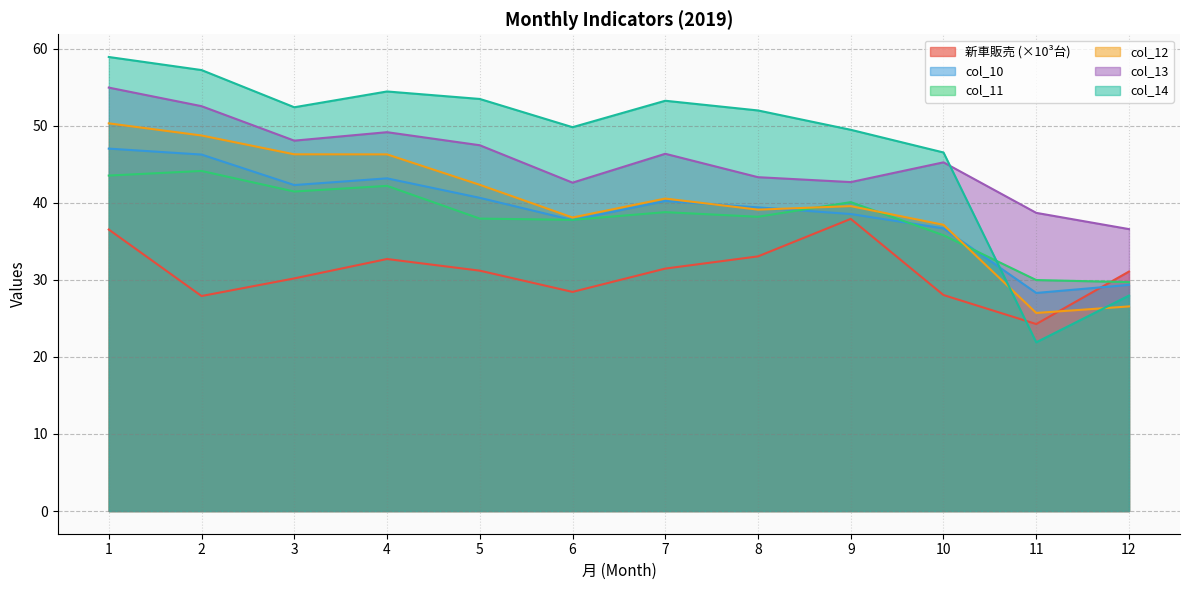

How many interior local valleys does the col_13 series have?

3